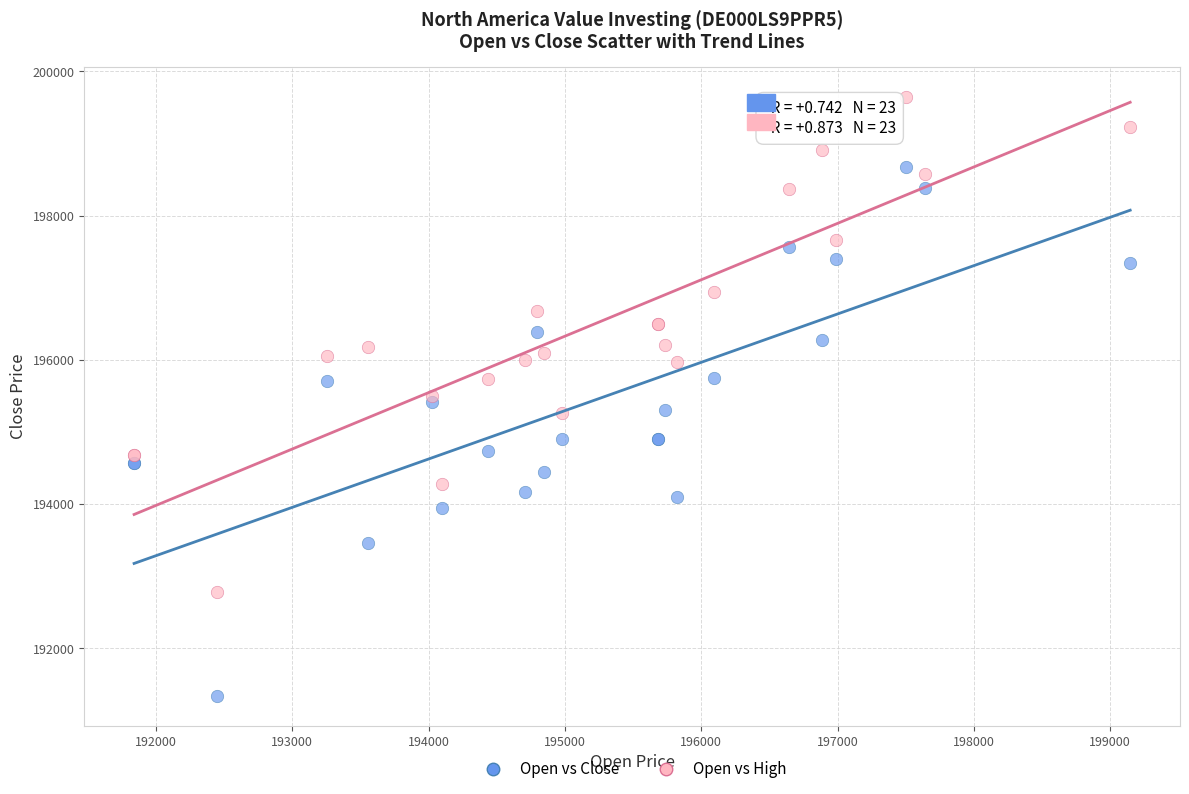

Which series has the widest spread of Y values?

Open vs Close